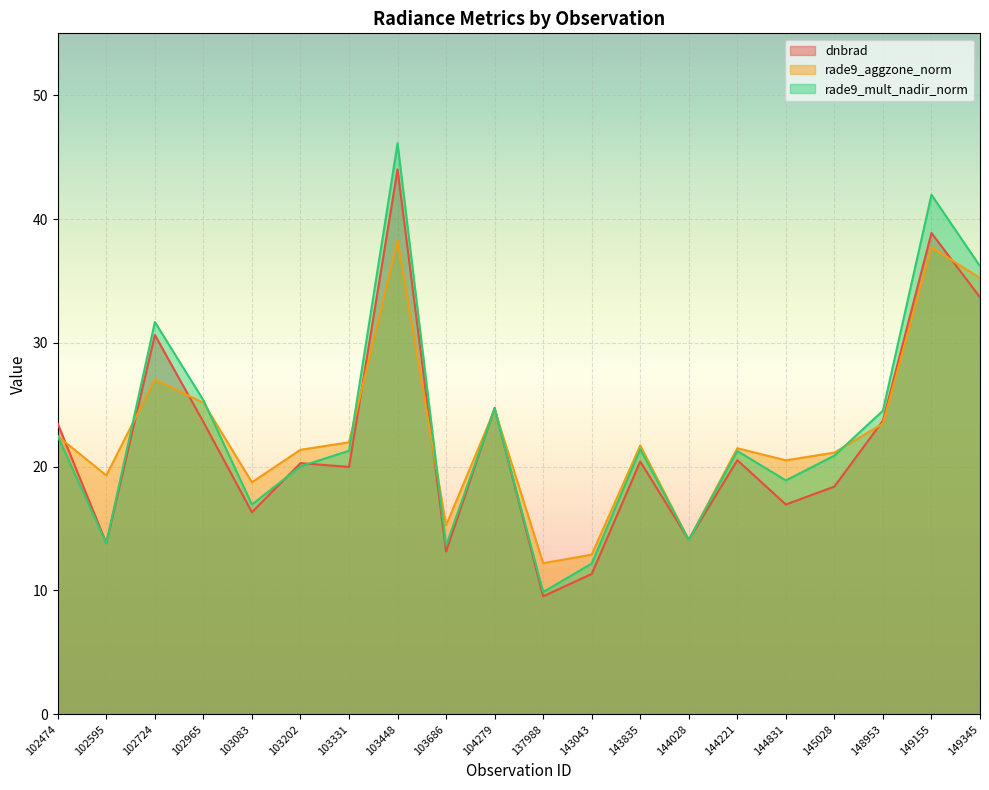

Is the value of dnbrad at 148953 greater than the value of rade9_mult_nadir_norm at 102965?

No